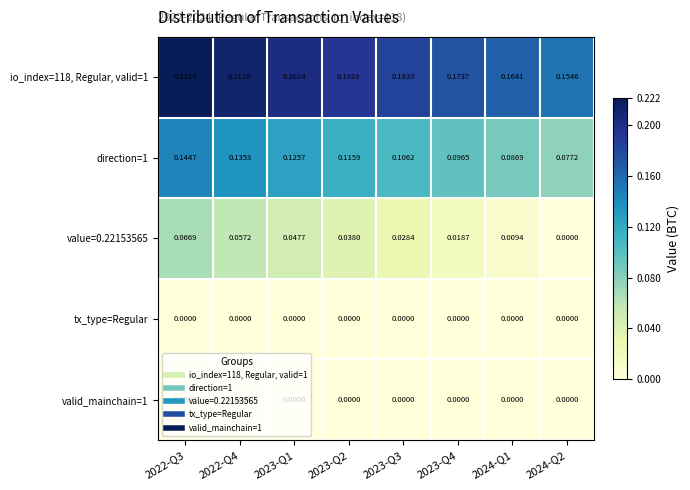

Is the value of io_index=118, Regular, valid=1 at 2024-Q1 greater than the value of value=0.22153565 at 2024-Q2?

Yes